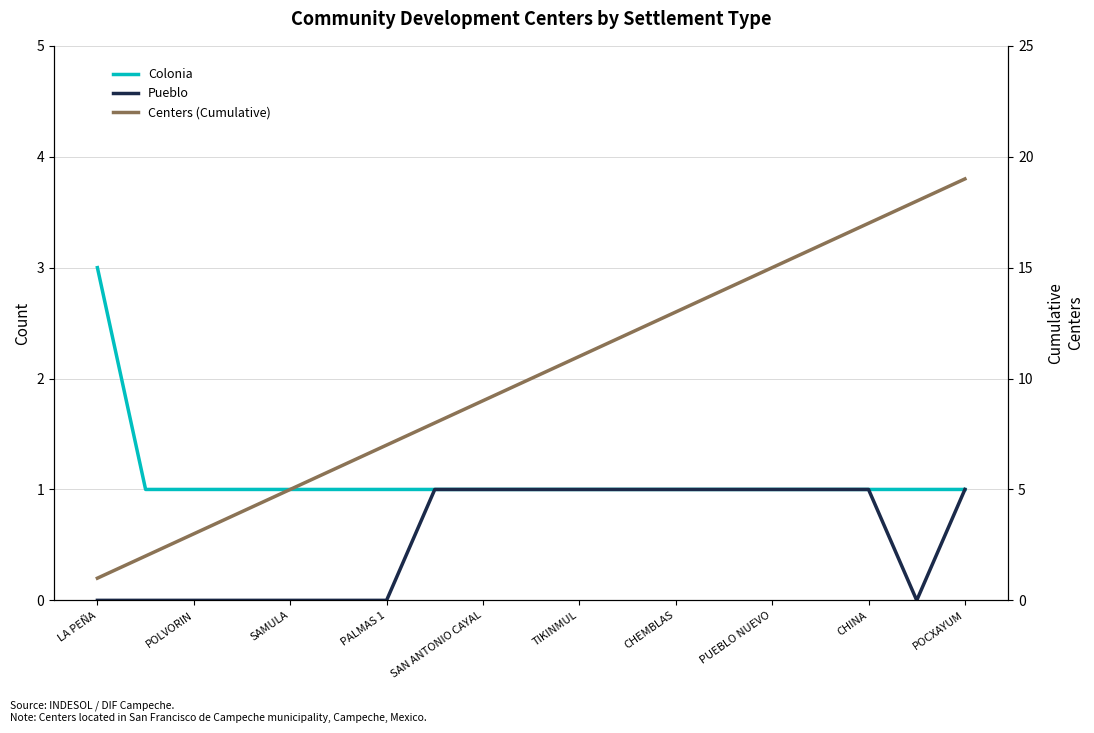

How many lines are shown in the chart?

3